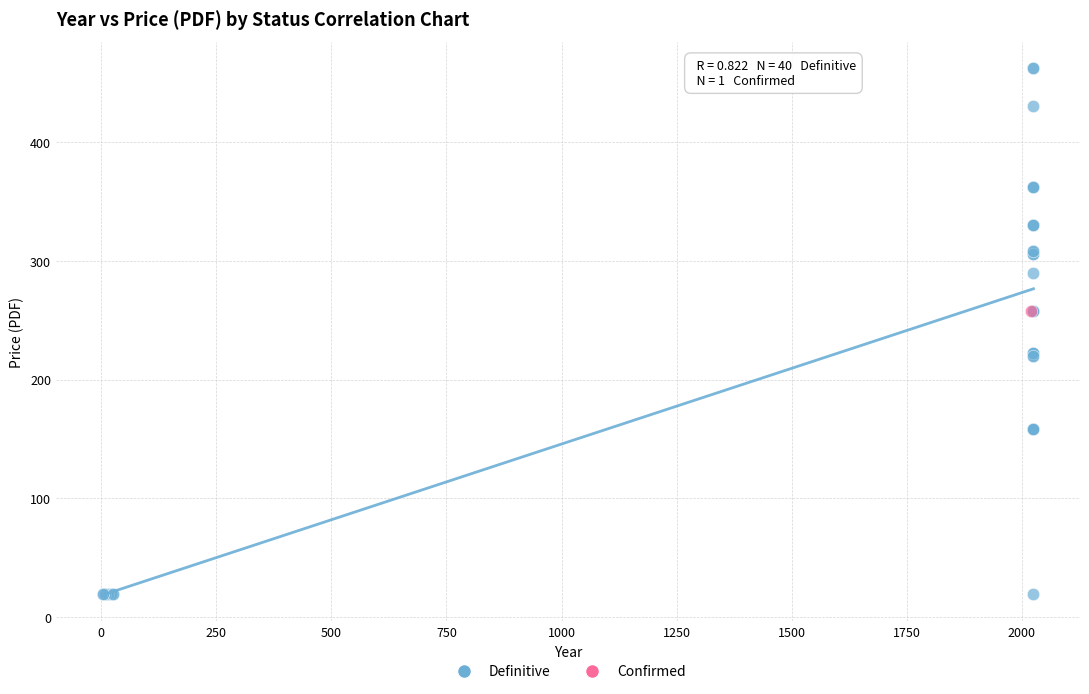

What are all the series names shown in the legend?

Definitive, Confirmed